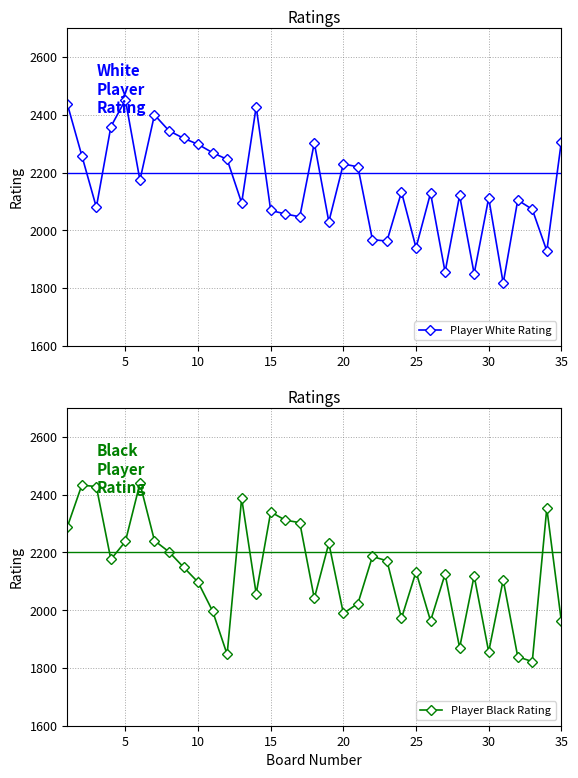

How many data points in Player Black Rating are above 2133?

17